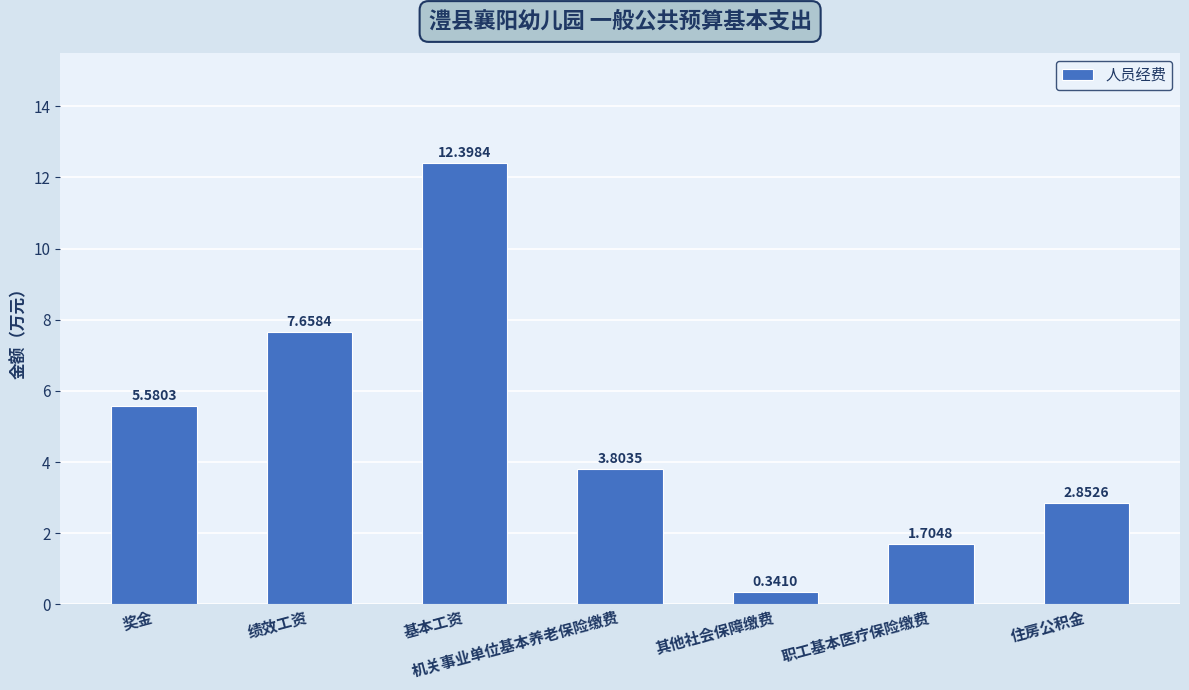

Are the bars grouped side by side (vs. stacked)?

No